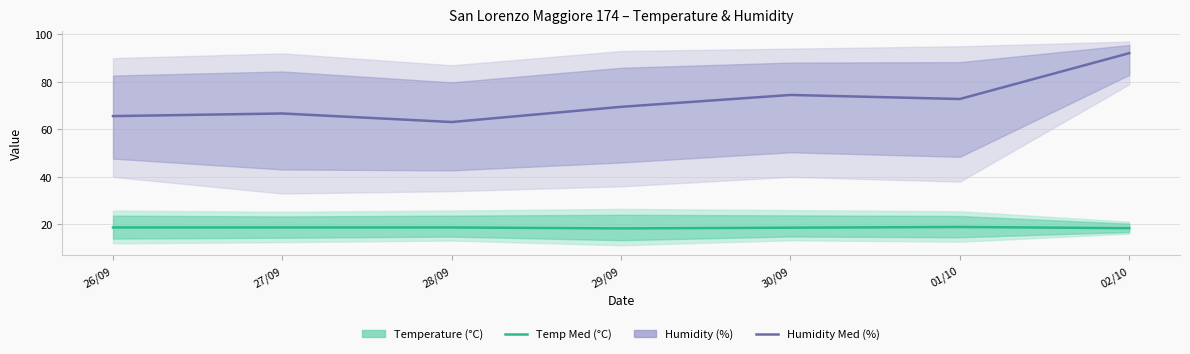

True or false: Humidity Med (%) and Temp Med (°C) cross at least once.

False